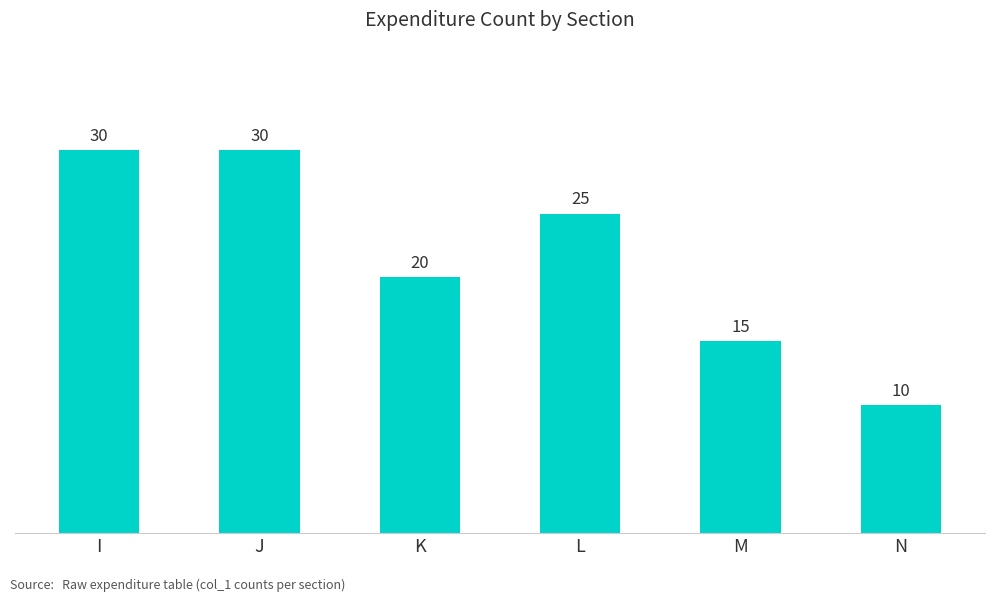

Between K and I, which is larger?

I